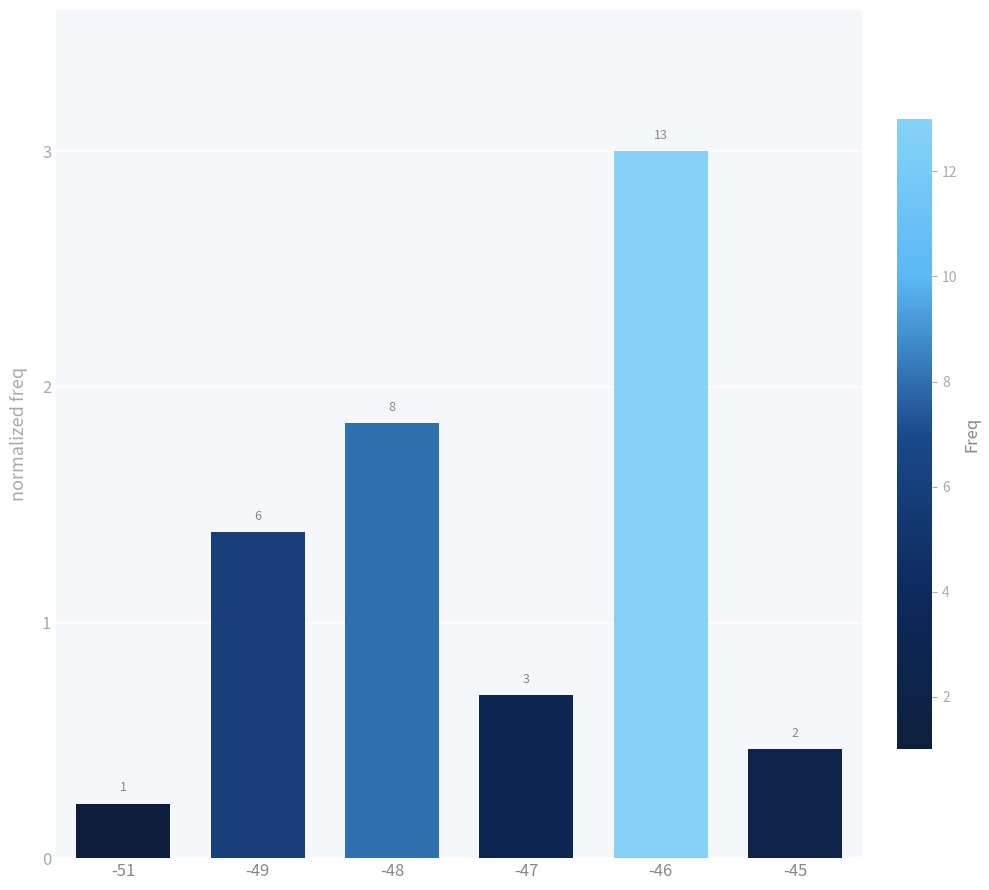

Between -46 and -45, which is larger?

-46